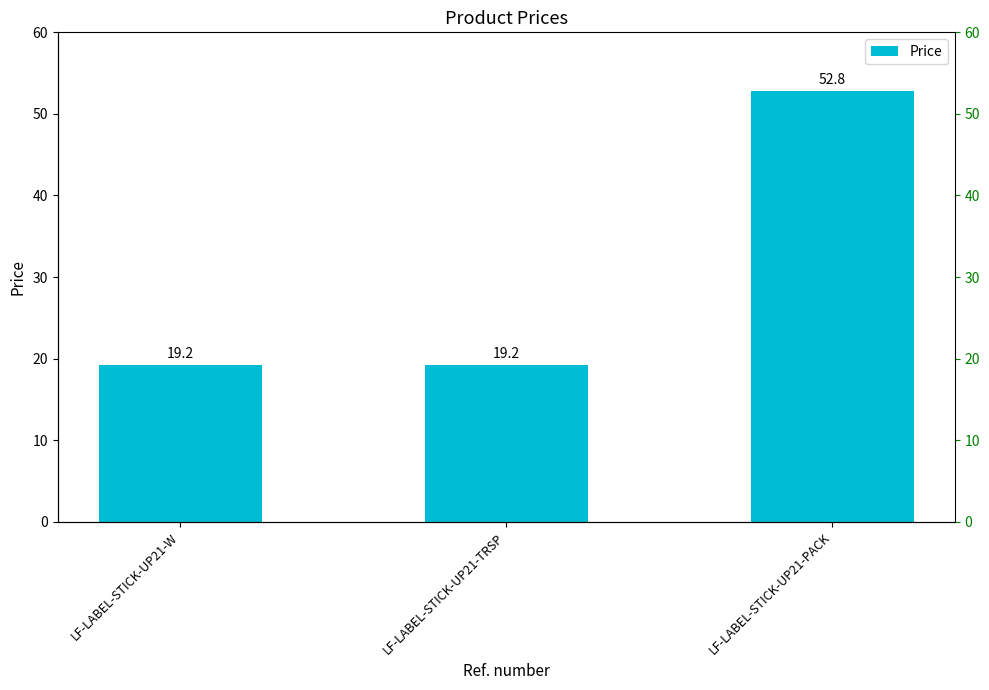

Approximately how many times larger is the value at LF-LABEL-STICK-UP21-TRSP compared to LF-LABEL-STICK-UP21-W?

1.0